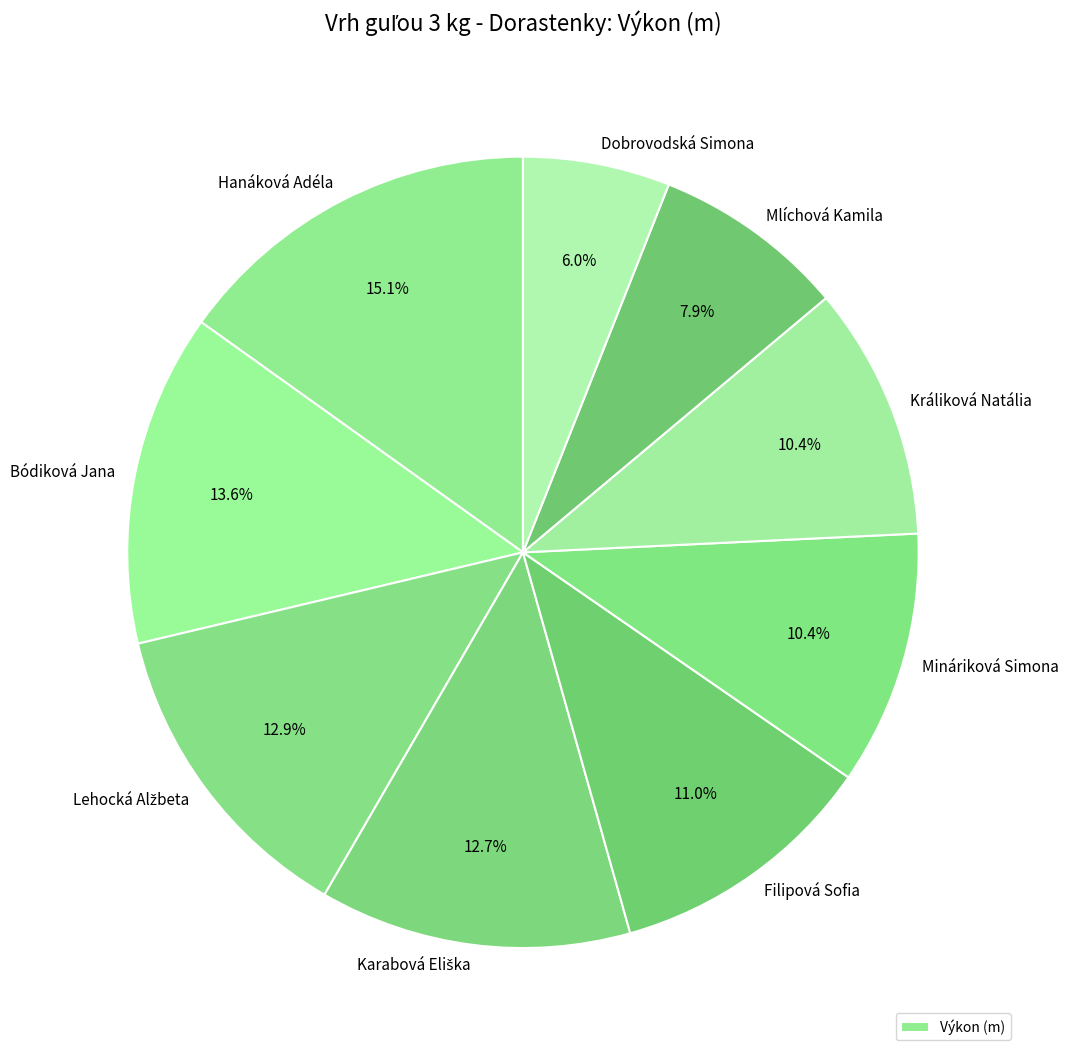

Count the number of slices in the pie.

9